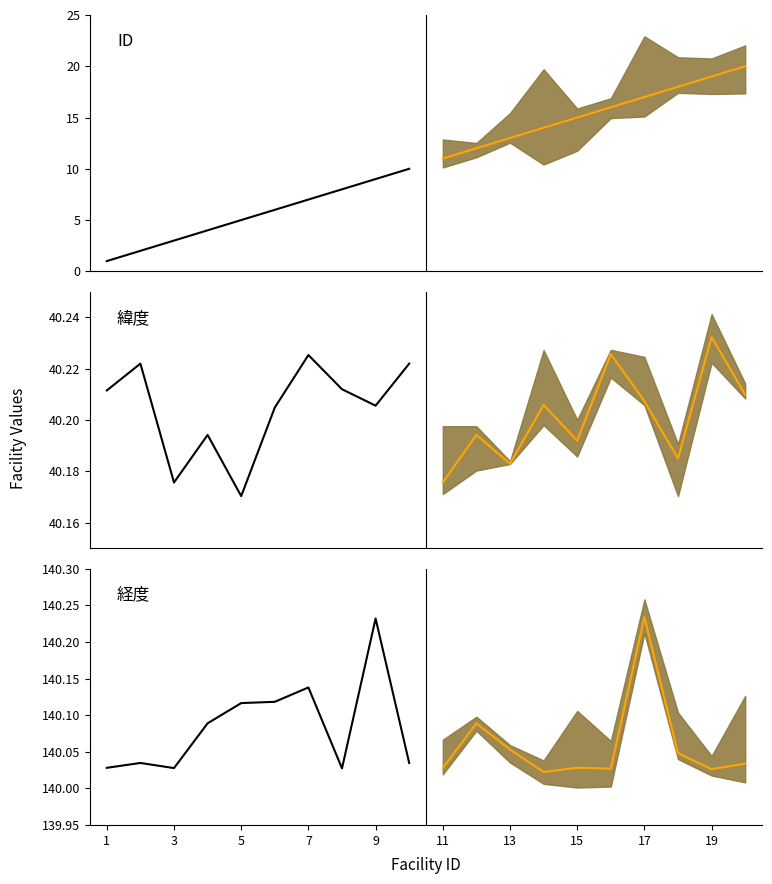

List the series in order of their peak value, highest first.

経度 median, 経度 historical, 緯度 median, 緯度 historical, ID median, ID historical